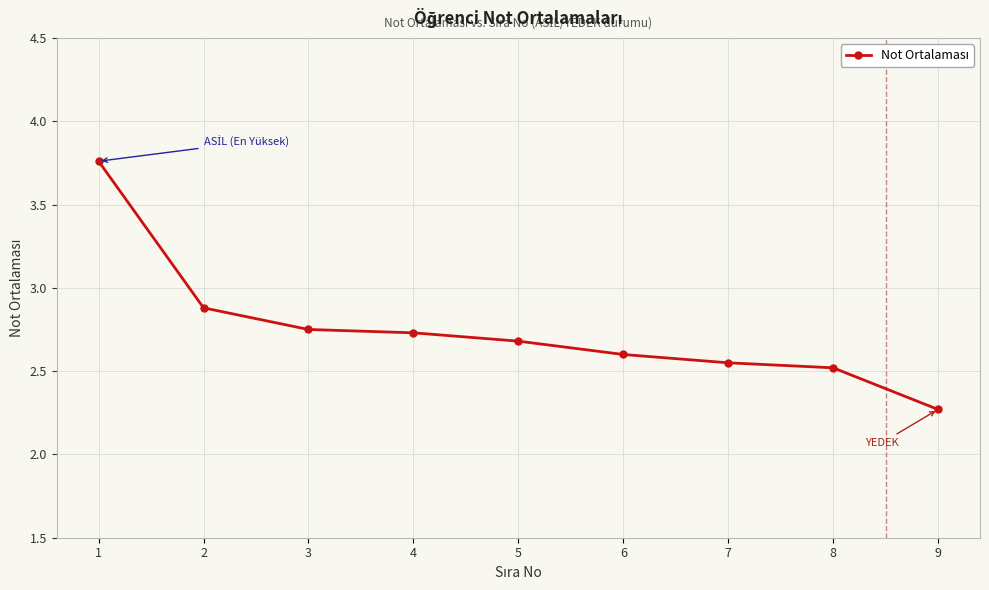

Between 1 and 8, which is larger?

1